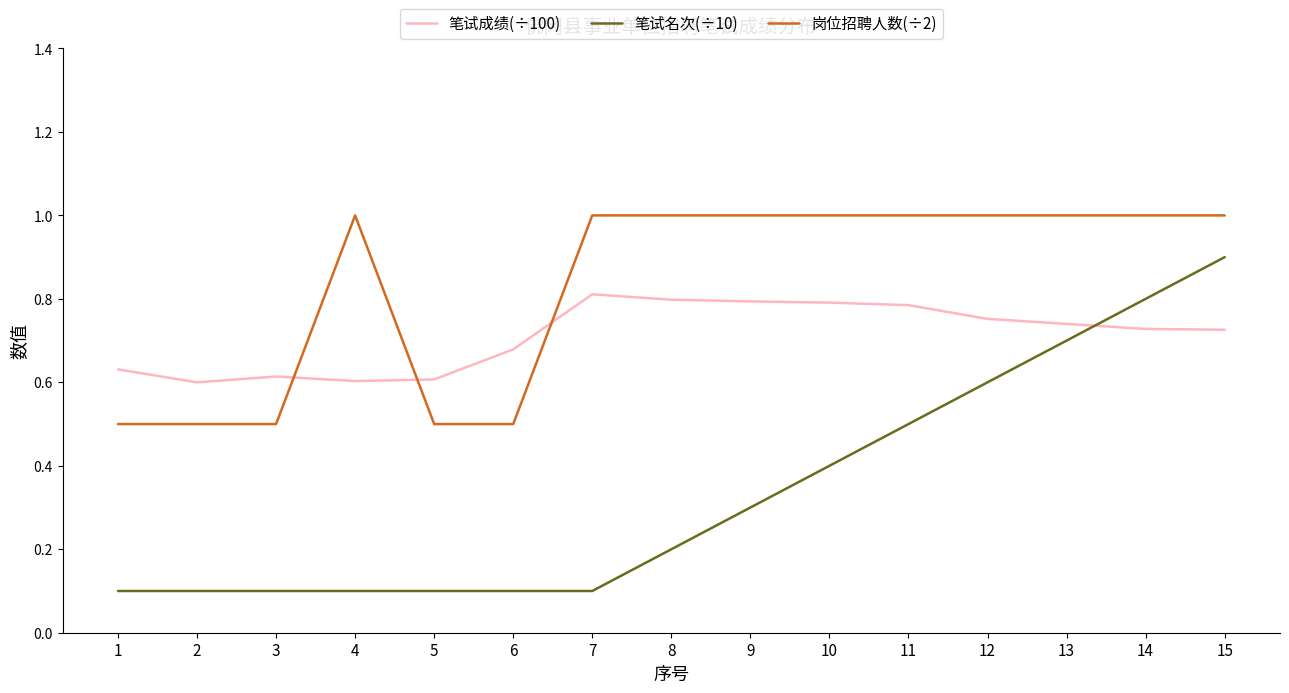

The value of 岗位招聘人数(÷2) at 13 is 1.0. True or false?

True